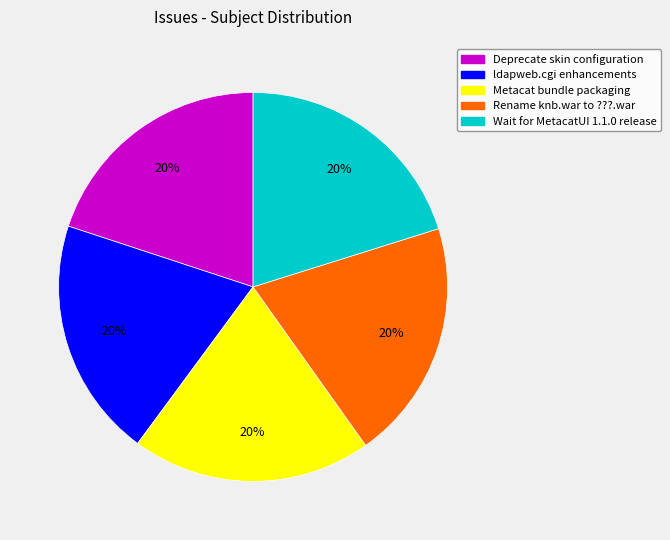

Approximately how many times larger is the value at Wait for MetacatUI 1.1.0 release compared to Deprecate skin configuration?

1.0